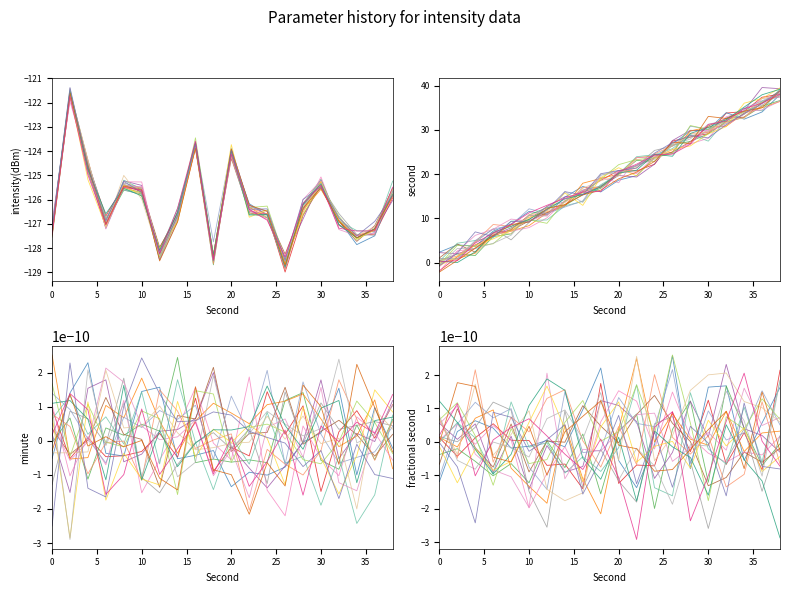

True or false: second has more than 1 interior local peaks.

False